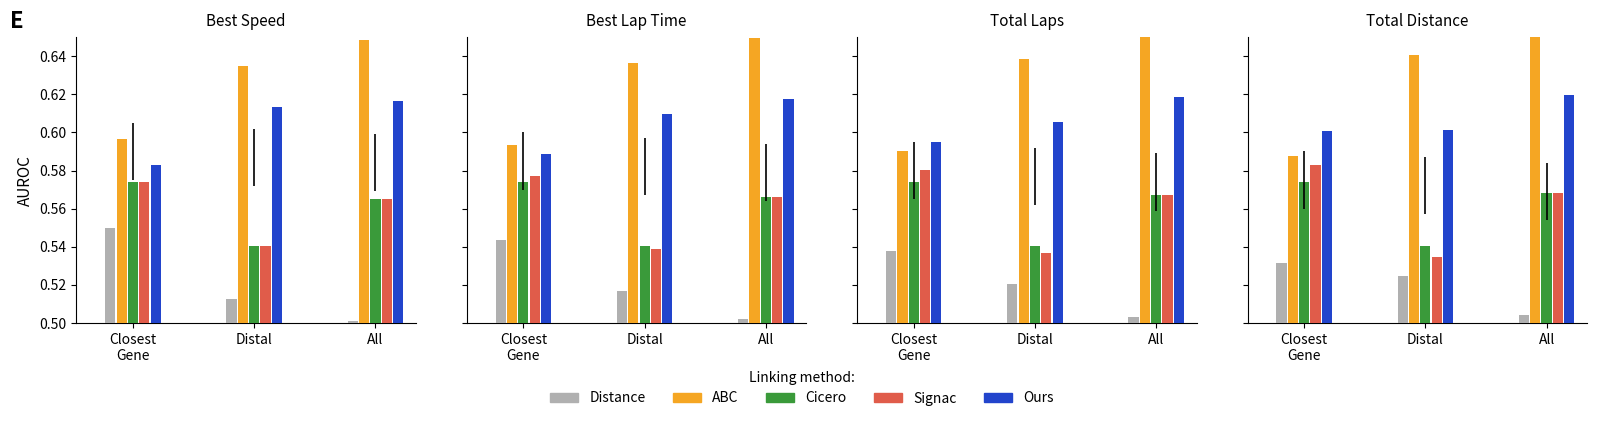

Is it true that Cicero equals 0.2 at Distal?

False